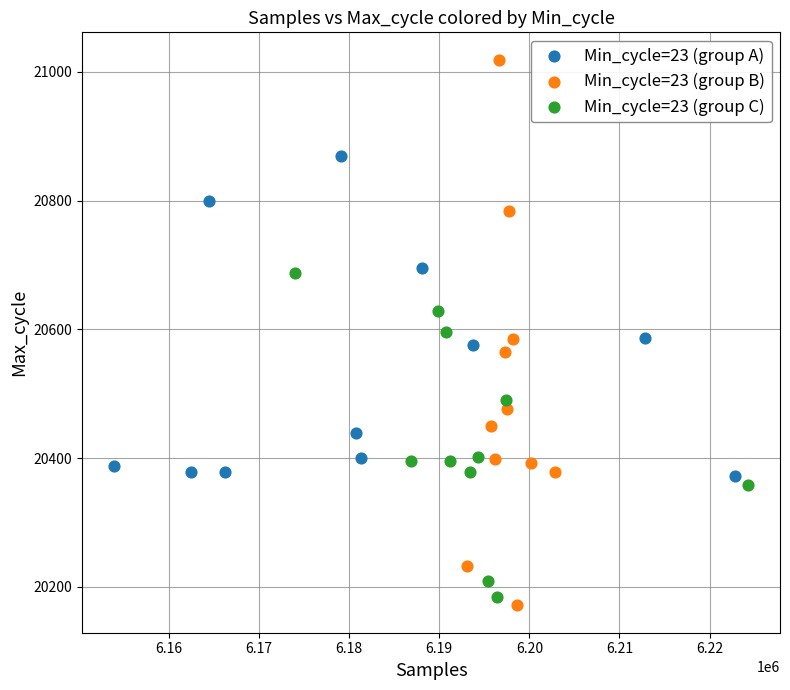

Which series contains the highest Y value?

Min_cycle=23 (group B)